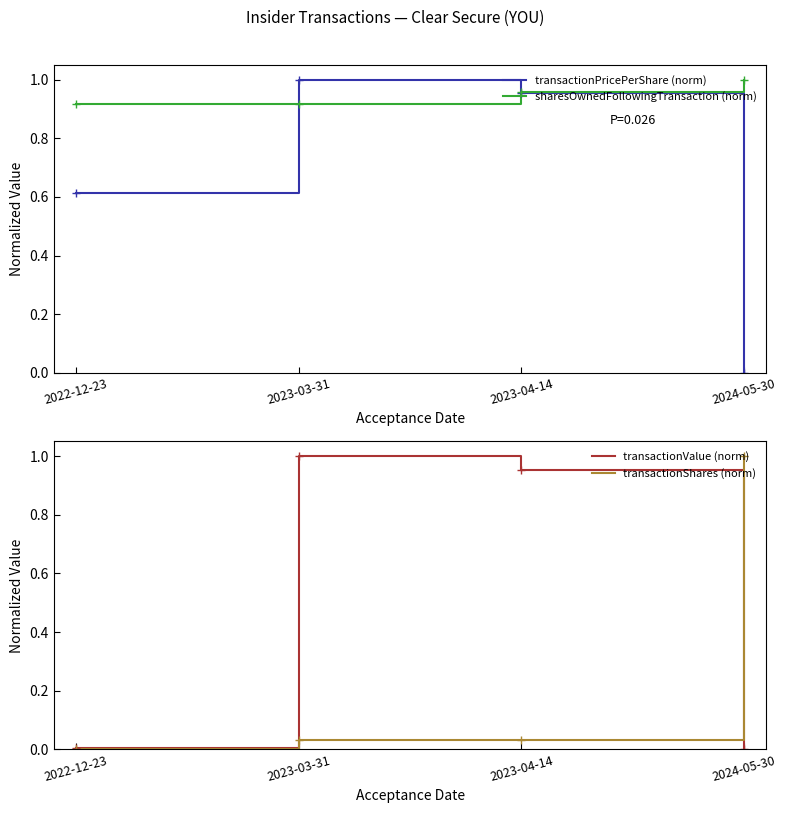

At how many categories does at least one series exceed 0?

4